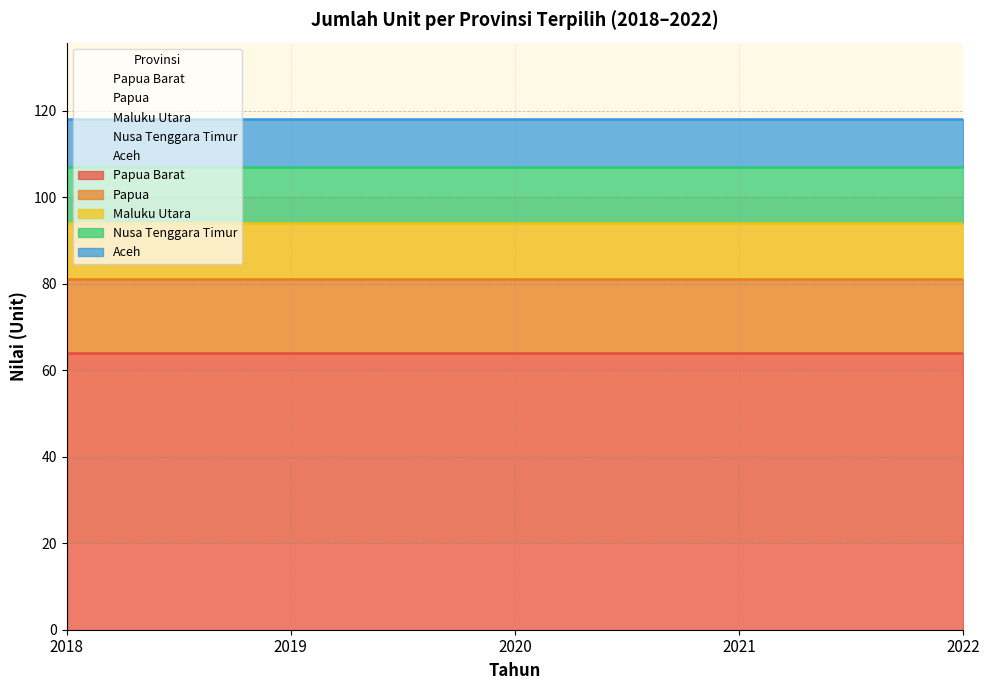

What is the spread (max minus min) of values at 2022?

53